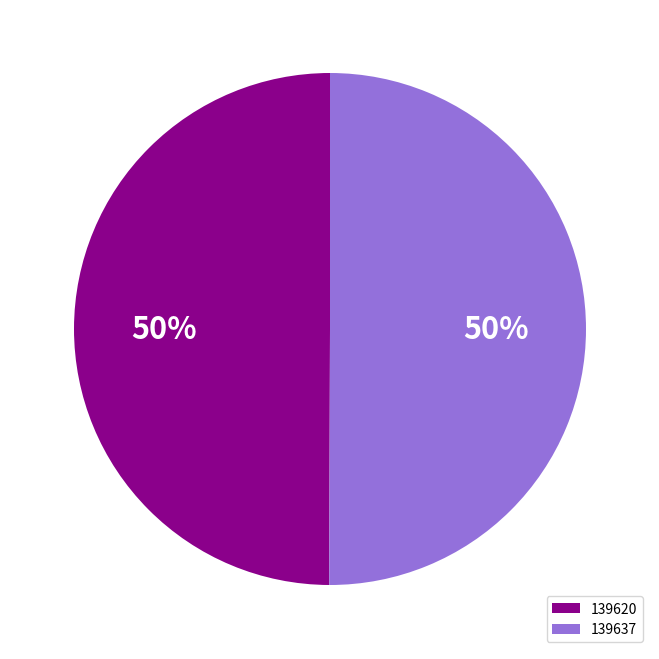

Approximately how many times larger is the value at 139620 compared to 139637?

1.0